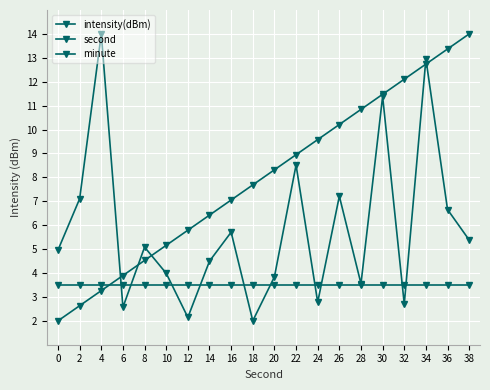

Is it true that second equals 14.4 at 24?

False